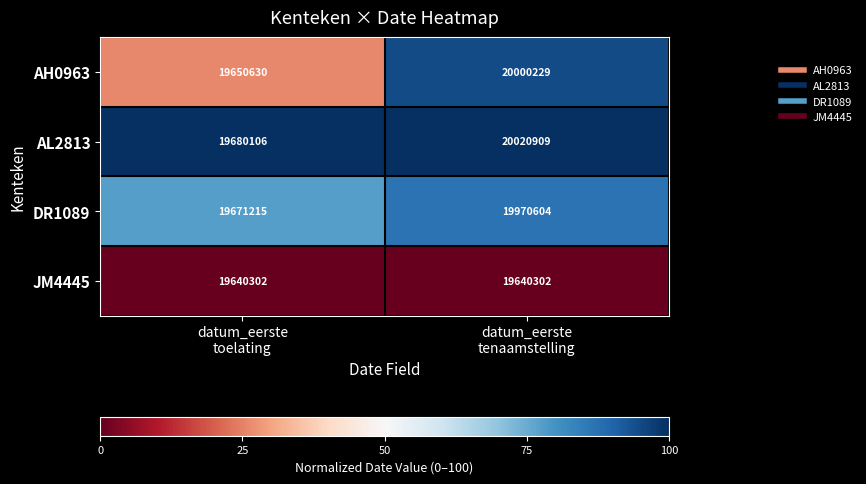

What is the greatest value displayed?

20020909